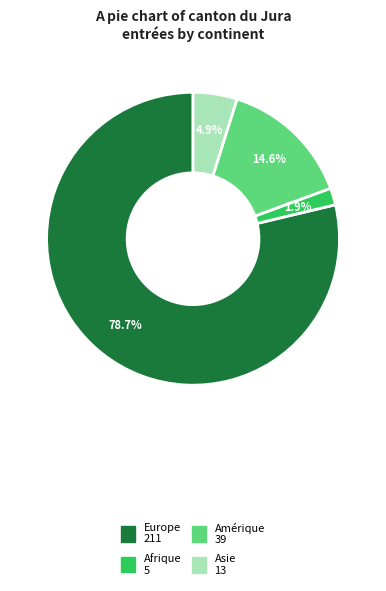

Does any single category account for the majority?

Yes